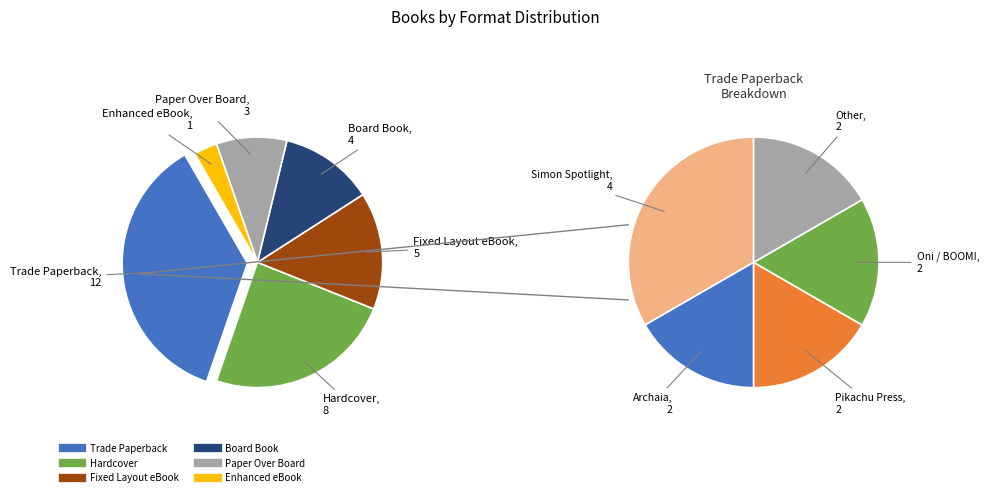

Rank the categories by value from highest to lowest.

Trade Paperback, Hardcover, Fixed Layout eBook, Board Book, Paper Over Board, Enhanced eBook